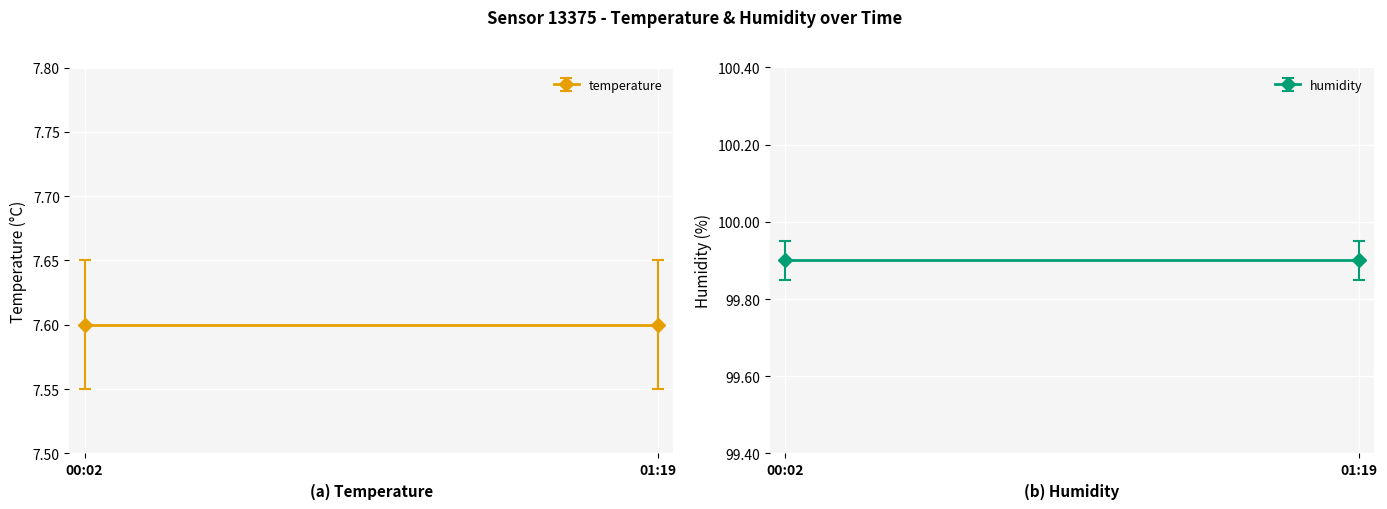

True or false: temperature and humidity cross at least once.

False